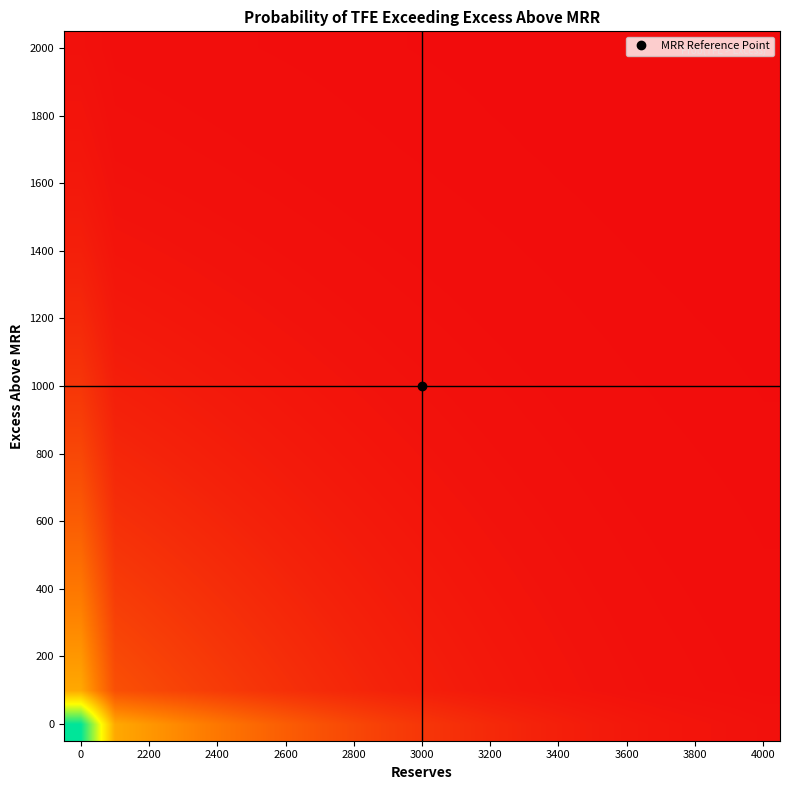

How many data points does each series have?

21